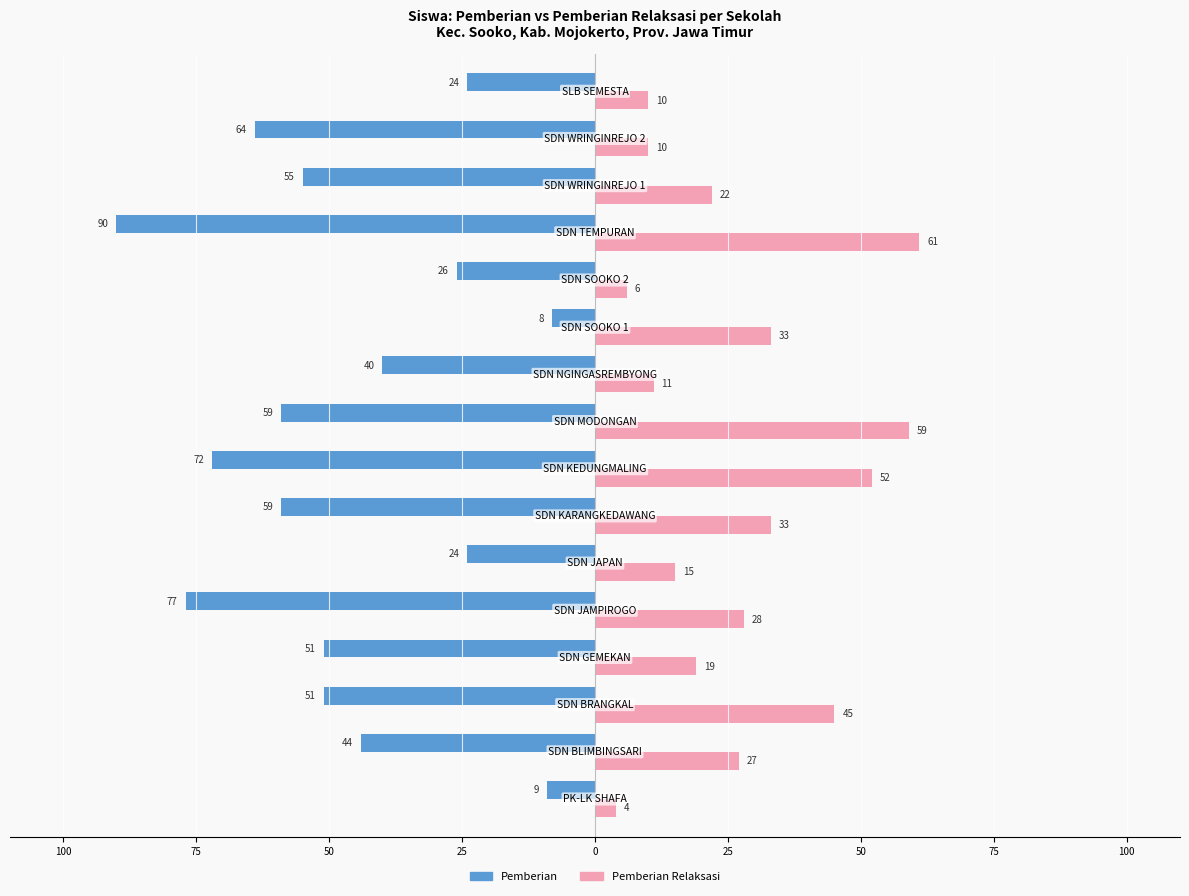

What are all the series names shown in the legend?

Pemberian, Pemberian Relaksasi